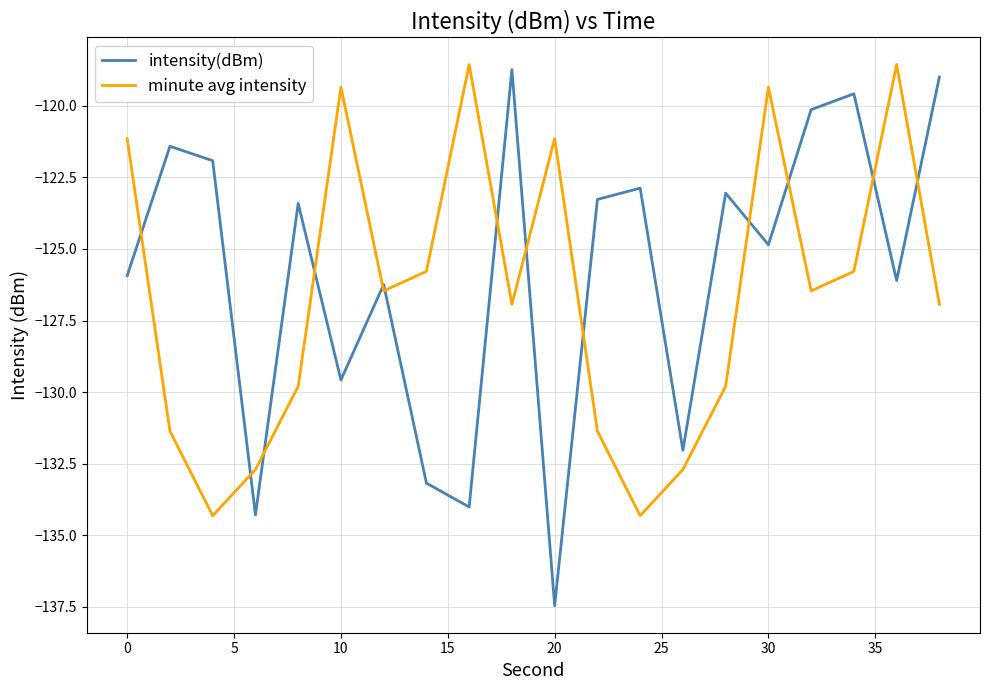

What is the difference between the maximum and minimum values in the minute avg intensity series?

15.8